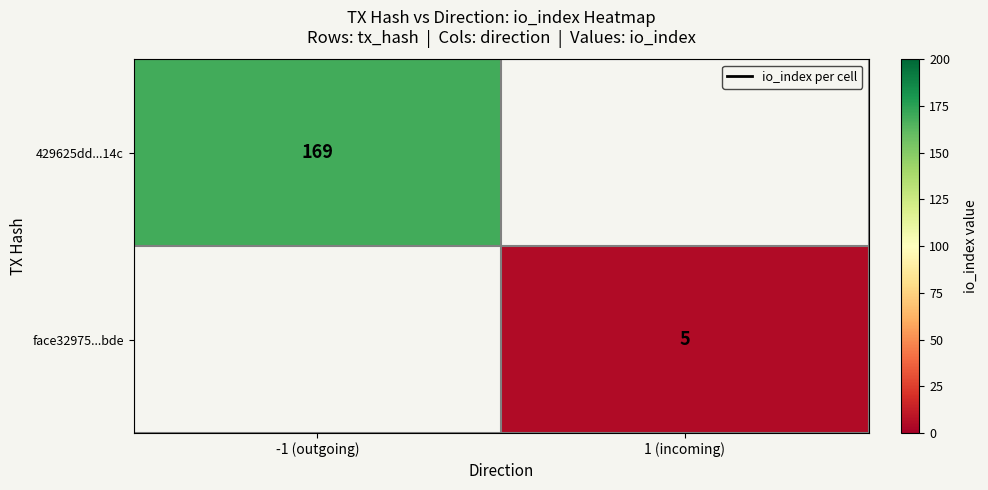

The value of 429625dd...14c at -1 (outgoing) is 169. True or false?

True